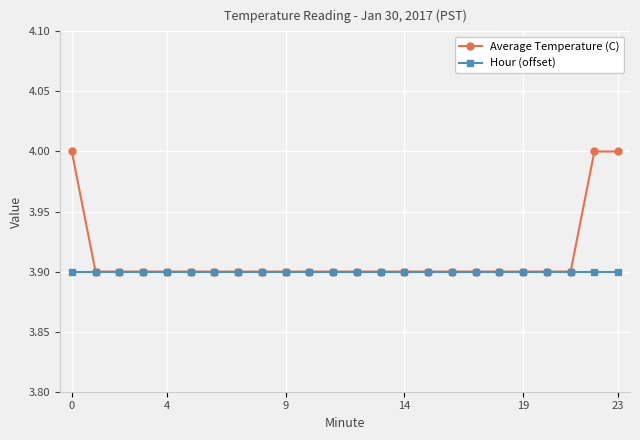

What is the smallest value displayed?

3.9